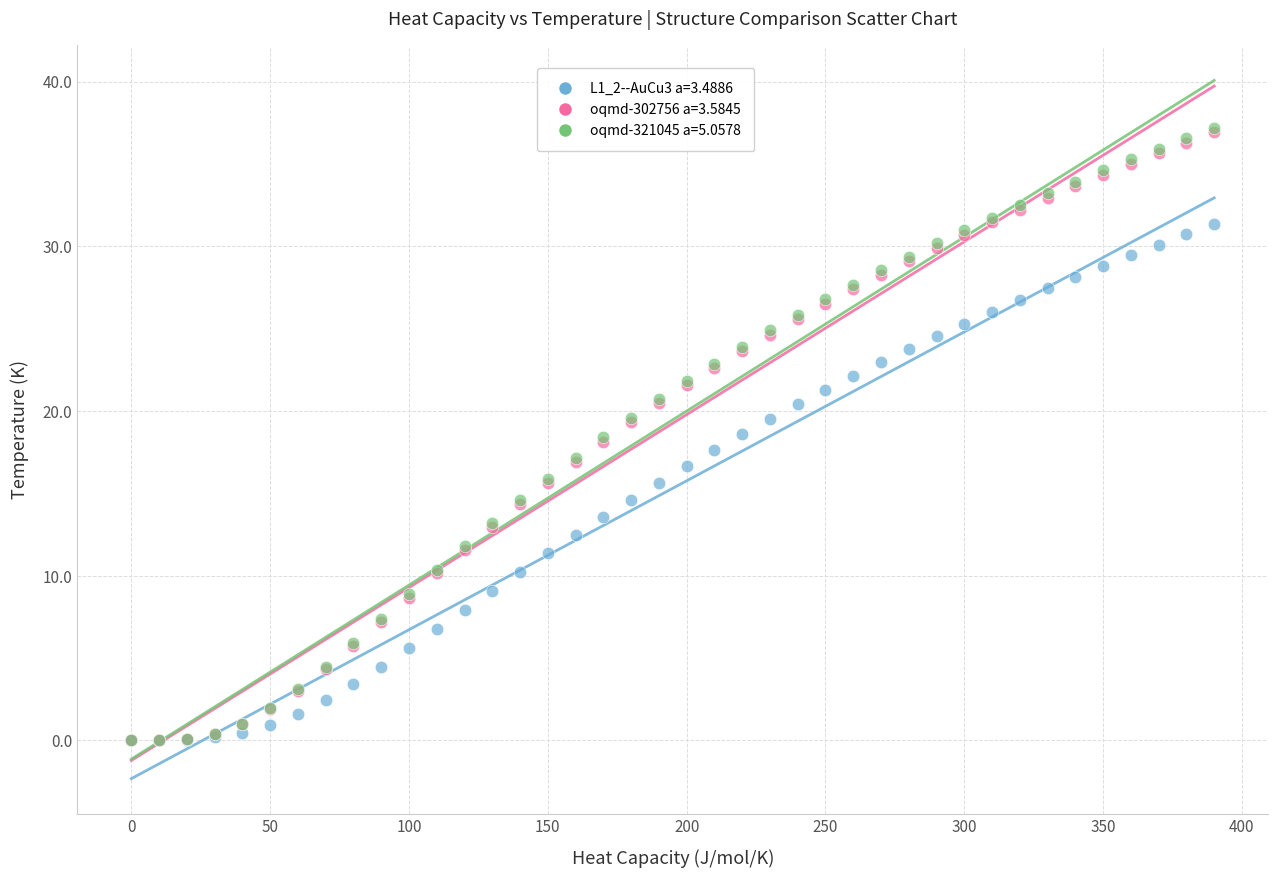

What are all the series names shown in the legend?

L1_2--AuCu3 a=3.4886, oqmd-302756 a=3.5845, oqmd-321045 a=5.0578